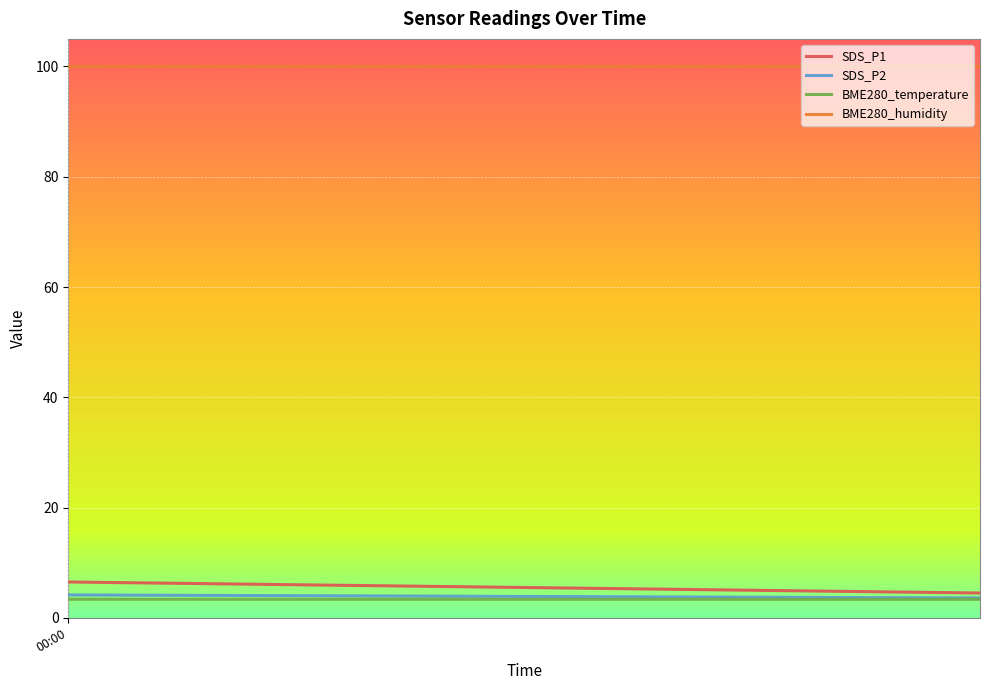

Which series has the largest total across all categories?

BME280_humidity